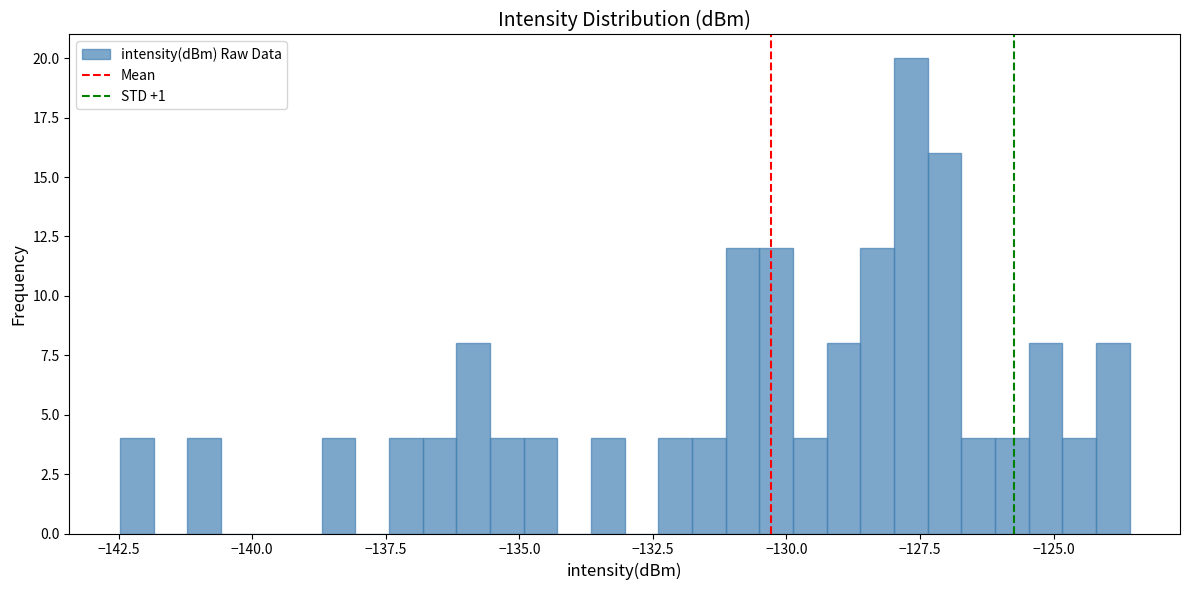

Read against the x-axis, roughly where is the centre of the tallest bar?

-127.5